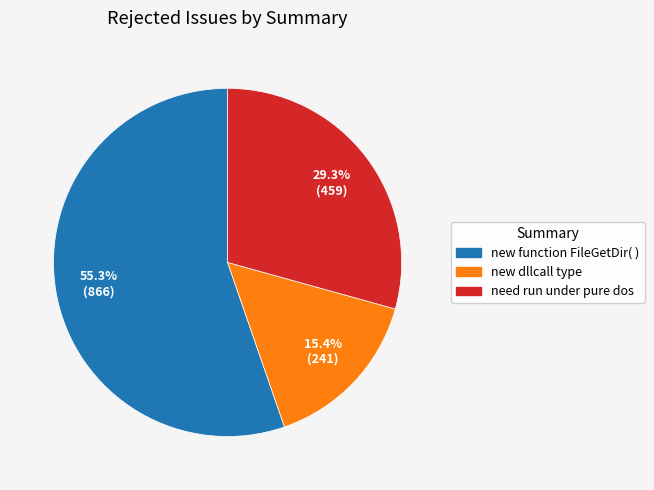

Which slice represents more than half of the pie?

new function FileGetDir( )